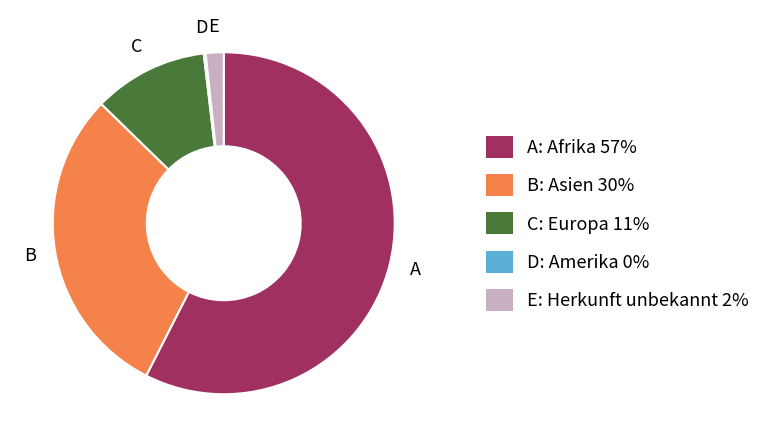

Approximately how many times larger is the value at C: Europa 11% compared to B: Asien 30%?

0.4